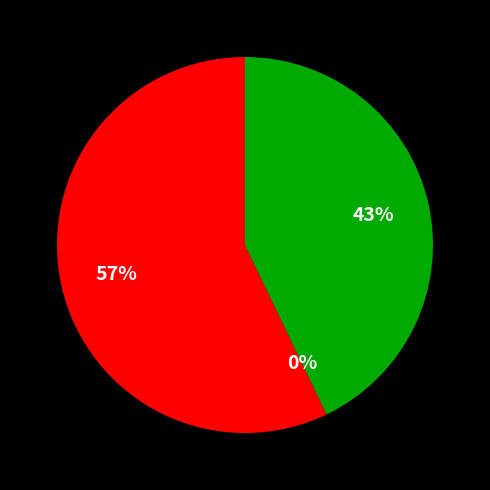

To the nearest percent, what is the difference between the largest and smallest slice percentages?

57%